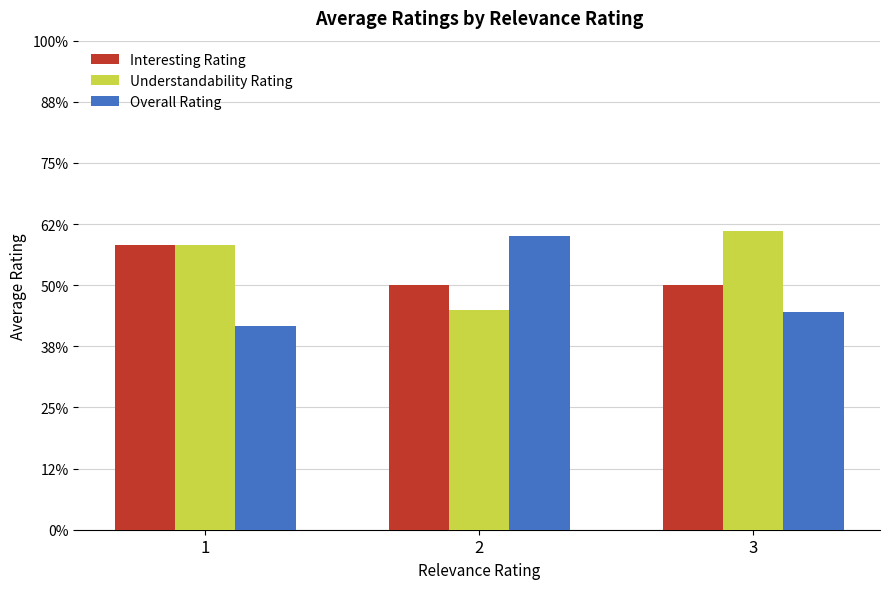

What are all the series names shown in the legend?

Interesting Rating, Understandability Rating, Overall Rating